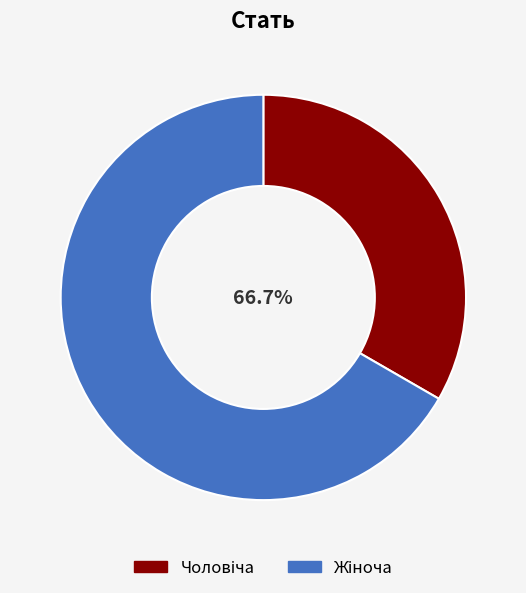

To the nearest percent, what is the difference between the Жіноча and Чоловіча slice percentages?

33%